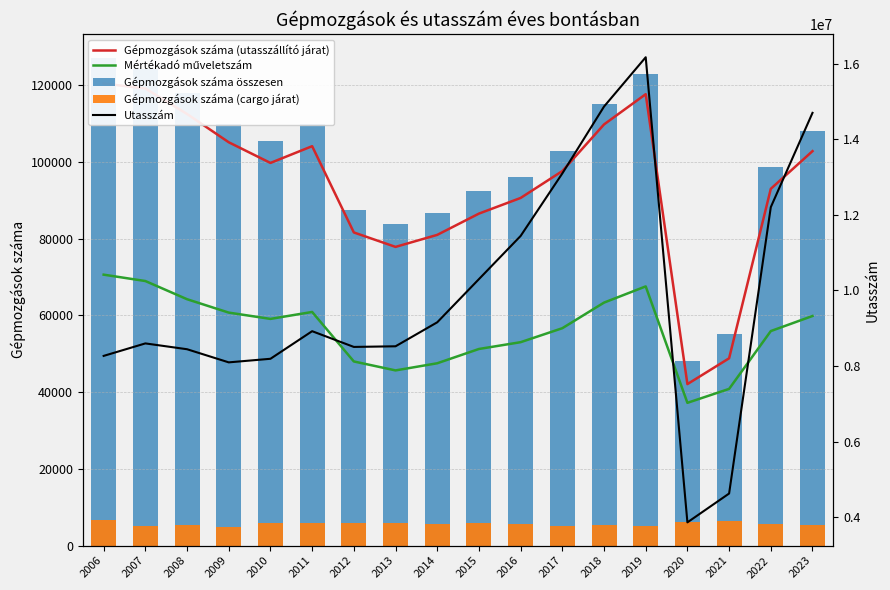

Between 2018 and 2007, which is larger?

2007